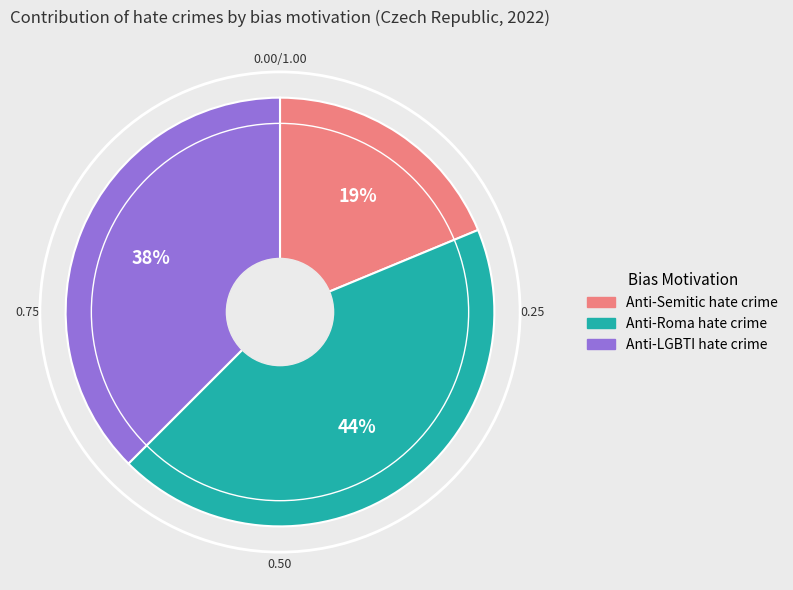

Between Anti-Semitic hate crime and Anti-LGBTI hate crime, which is larger?

Anti-LGBTI hate crime